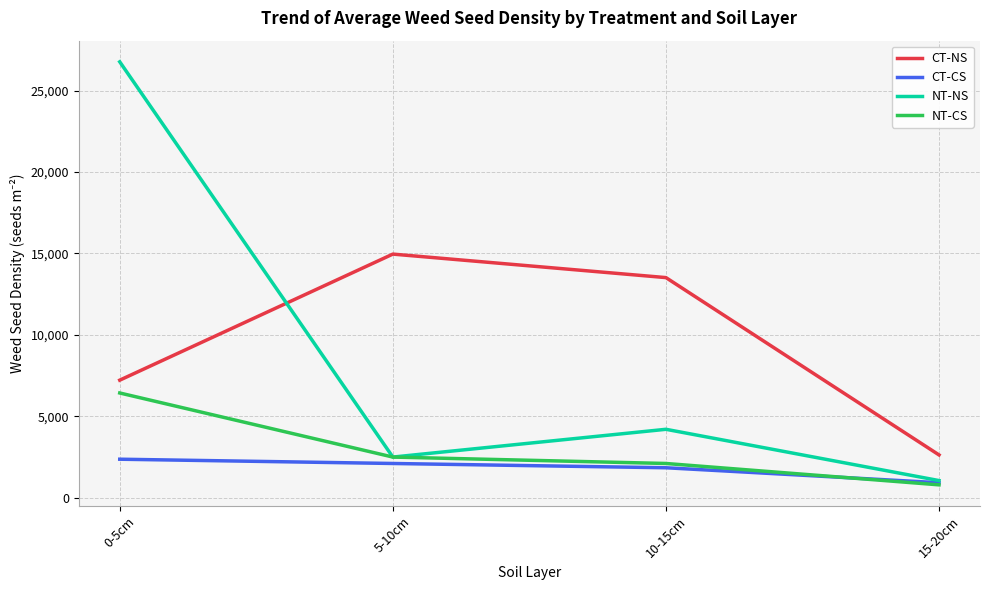

The value of NT-CS at 0-5cm is 9387.8. True or false?

False